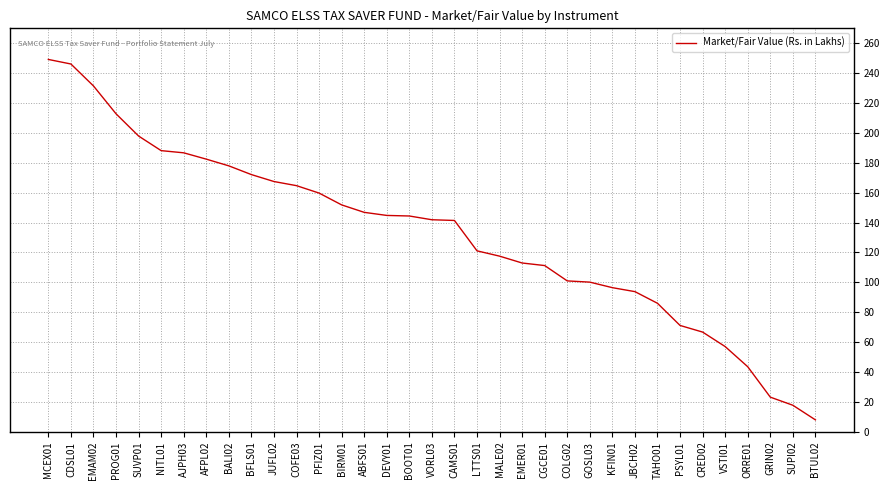

What position from the right is EMER01?

14